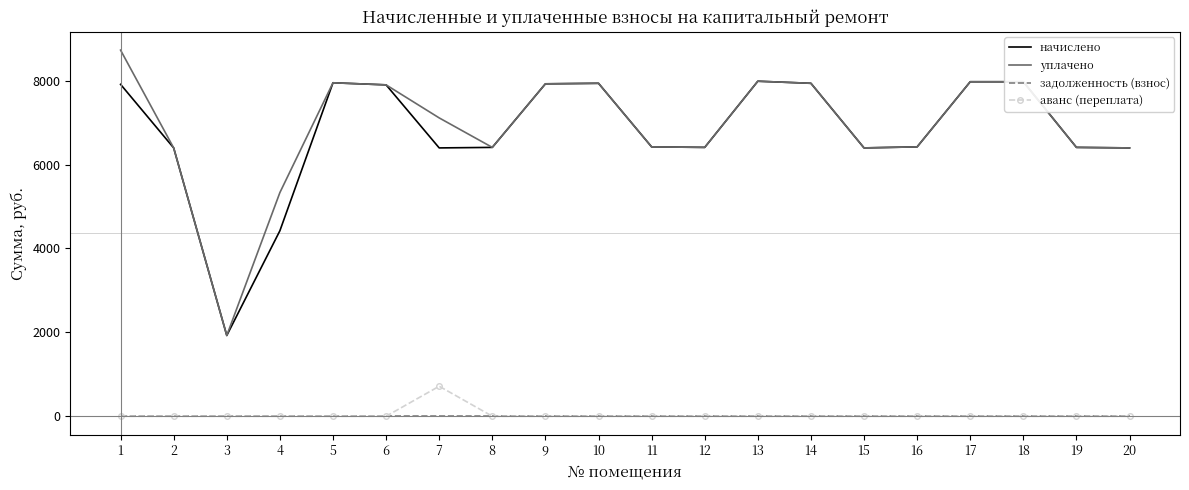

What is the spread (max minus min) of values at 7?

7111.5